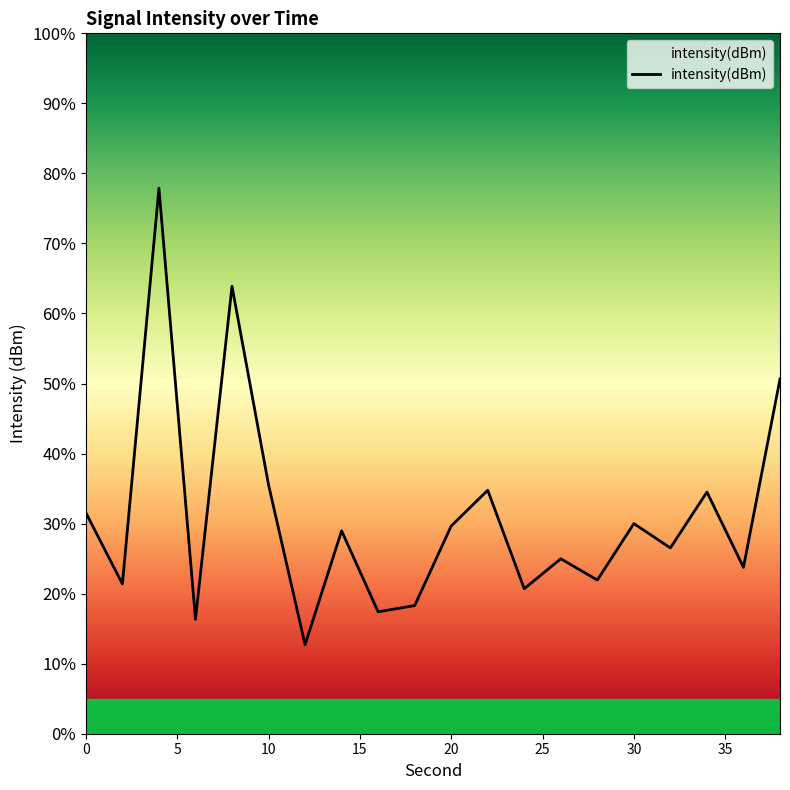

What is the sum of all values?

621.5